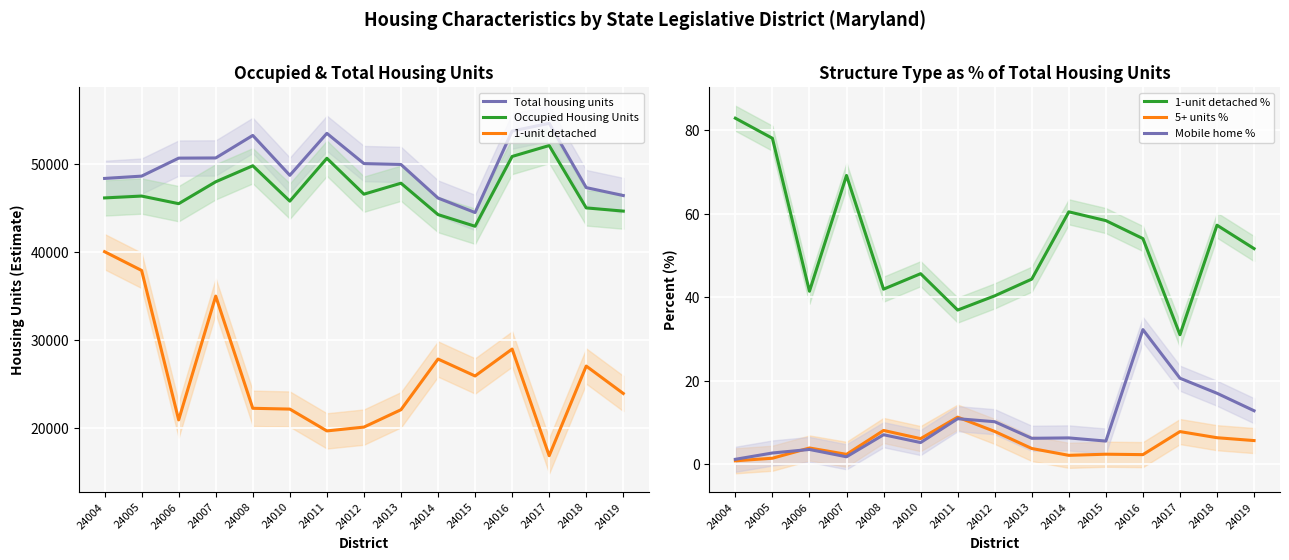

What is the difference between the maximum and minimum values in the 1-unit detached series?

23116